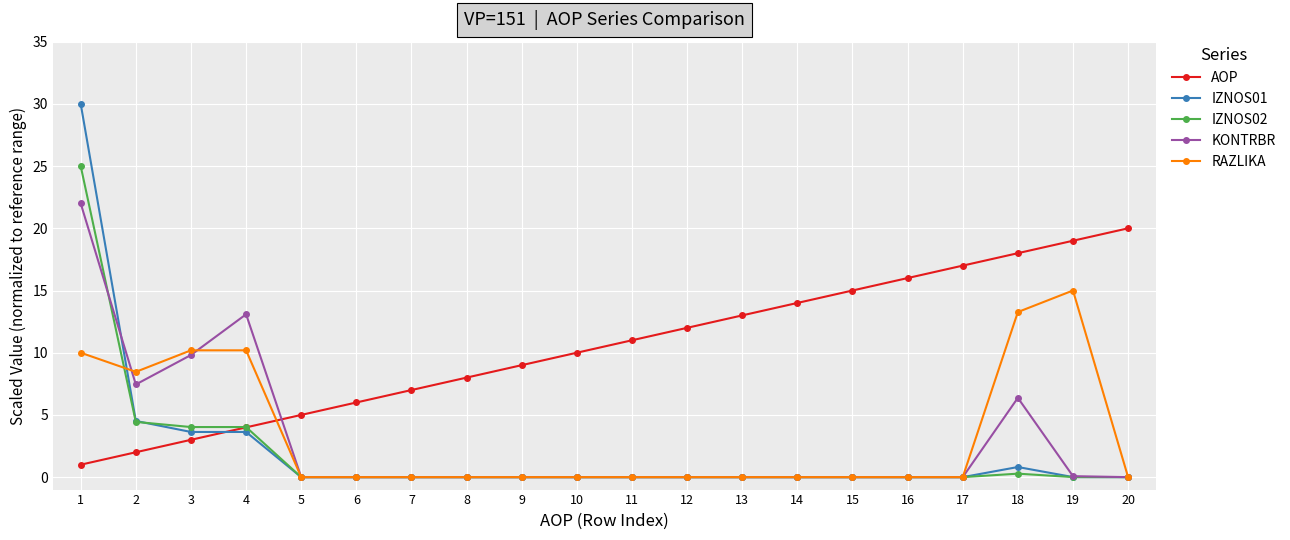

What is the value of the AOP point at the 9th from the left?

9.0